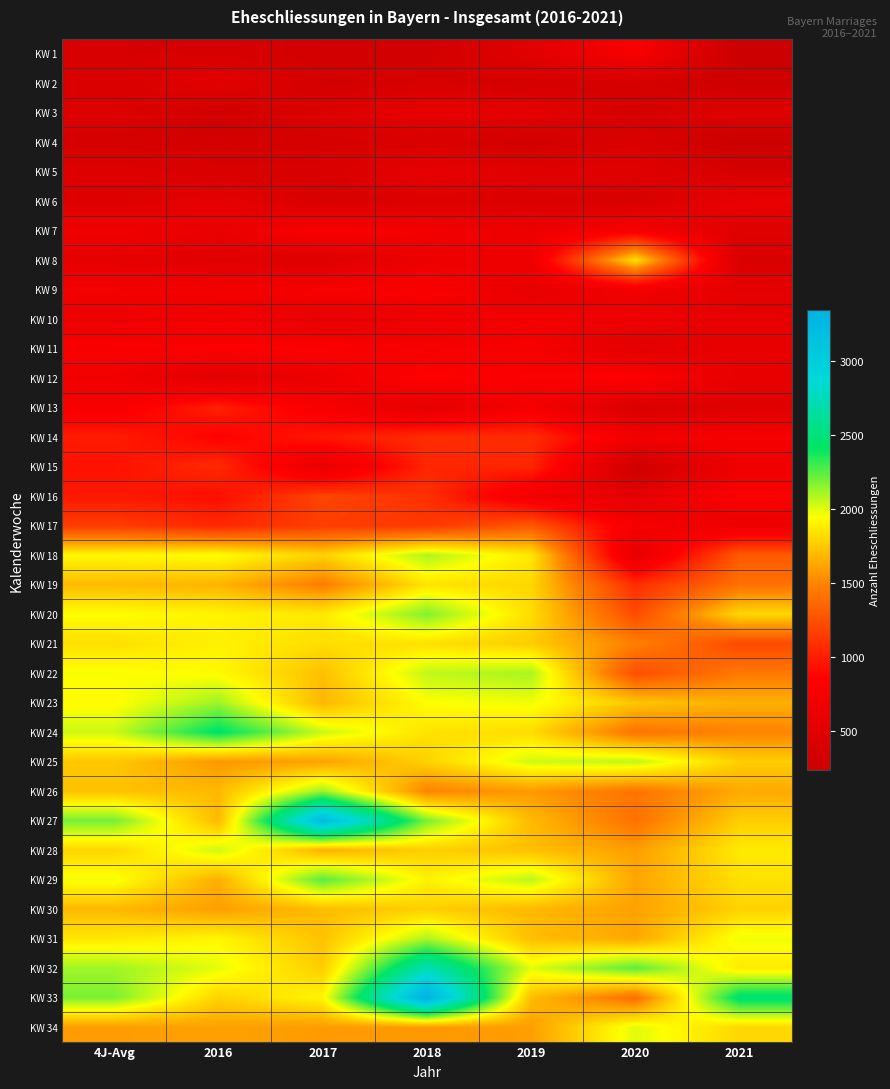

What is the spread (max minus min) of values at 2020?

1956.0